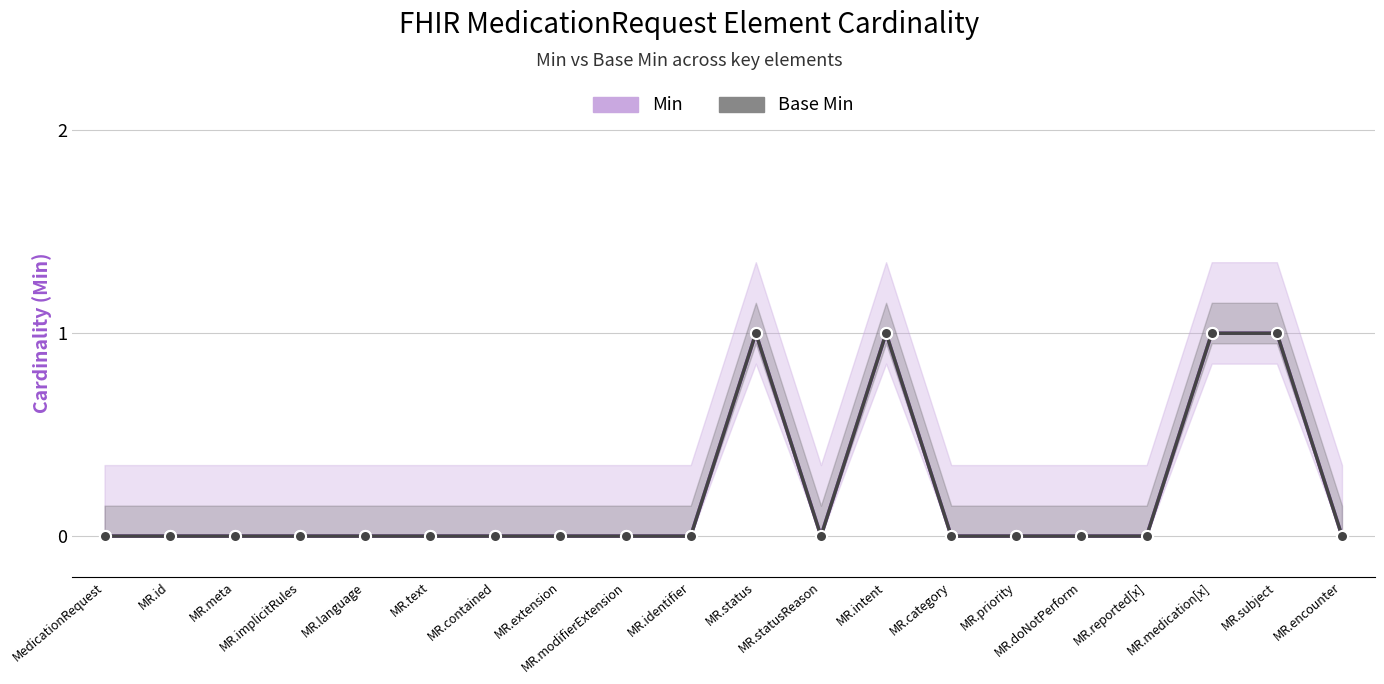

How many interior local peaks does the Base Min series have?

2